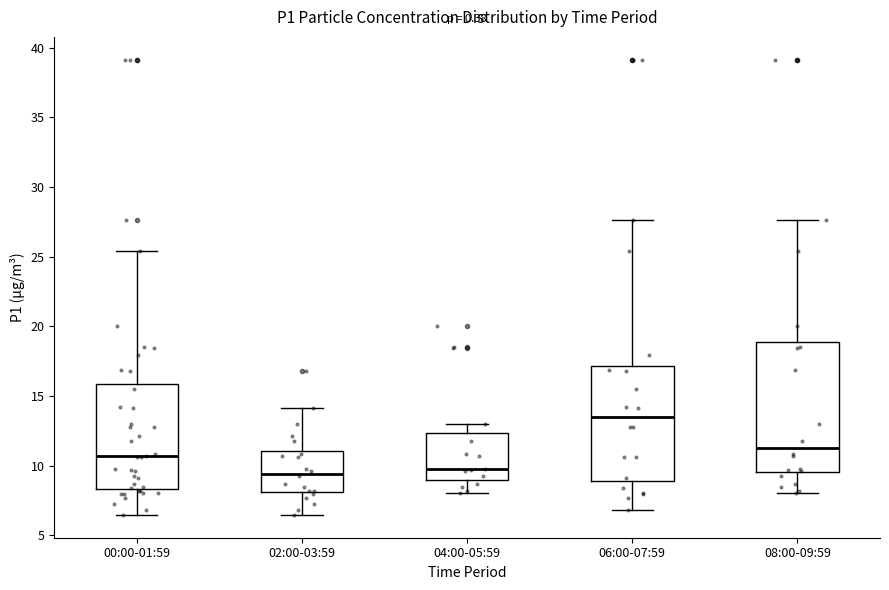

Reading left to right, read every box against the y-axis: the position of its median line, the range the box covers, and the ends of its whiskers. The values are not printed on the chart, so give them approximately, as read against the axis.

00:00-01:59: median 10.5, box 8.5 to 16.0, whiskers 6.5 to 25.5
02:00-03:59: median 9.5, box 8.0 to 11.0, whiskers 6.5 to 14.0
04:00-05:59: median 10.0, box 9.0 to 12.5, whiskers 8.0 to 13.0
06:00-07:59: median 13.5, box 9.0 to 17.0, whiskers 7.0 to 27.5
08:00-09:59: median 11.5, box 9.5 to 19.0, whiskers 8.0 to 27.5